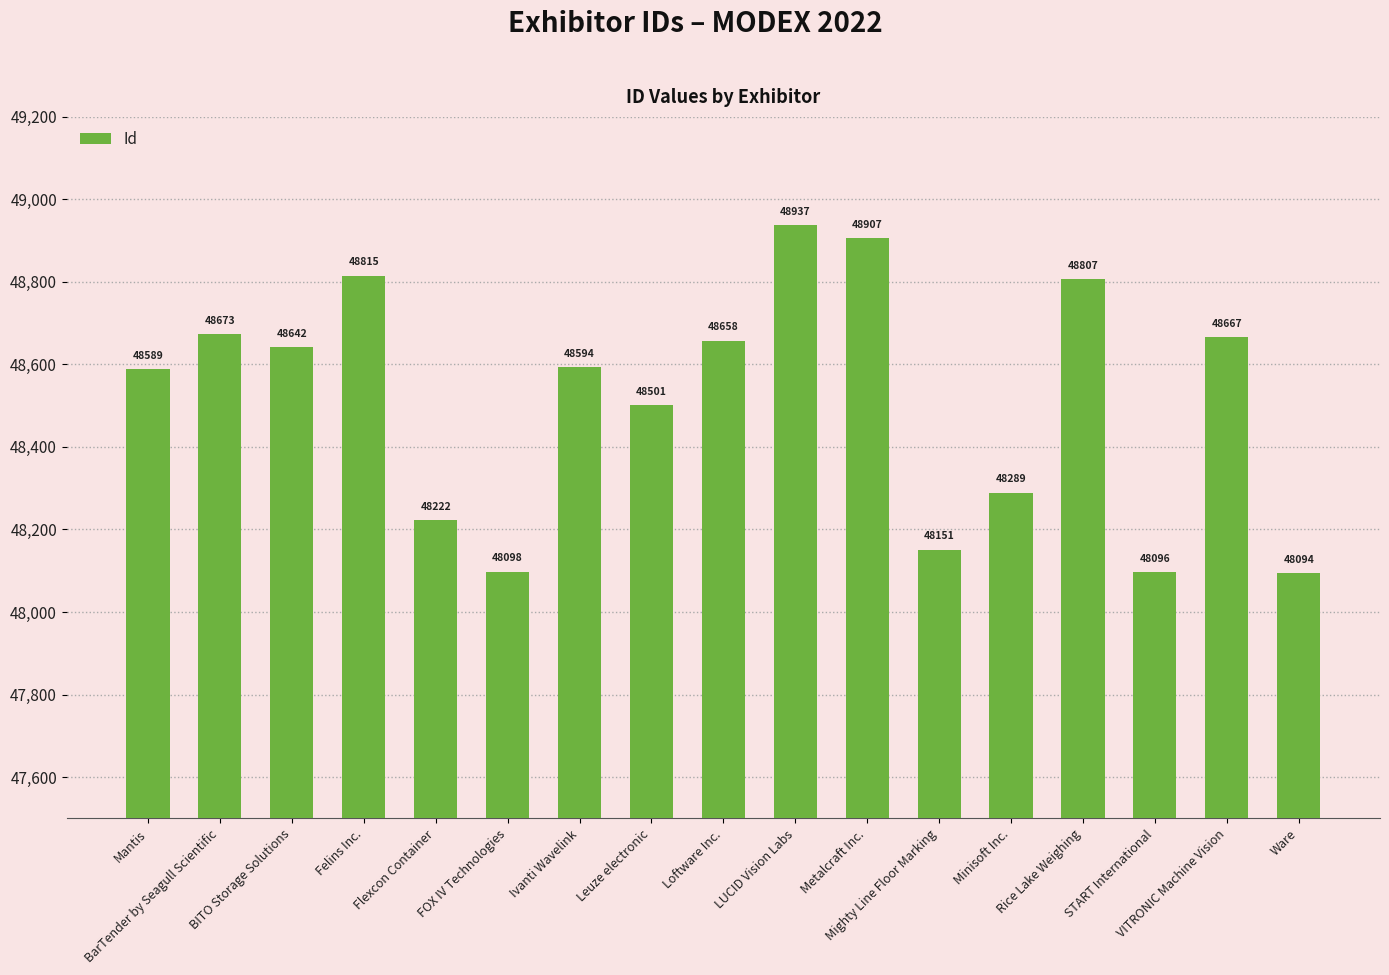

List the labels in order of value, smallest first.

Ware, START International, FOX IV Technologies, Mighty Line Floor Marking, Flexcon Container, Minisoft Inc., Leuze electronic, Mantis, Ivanti Wavelink, BITO Storage Solutions, Loftware Inc., VITRONIC Machine Vision, BarTender by Seagull Scientific, Rice Lake Weighing, Felins Inc., Metalcraft Inc., LUCID Vision Labs